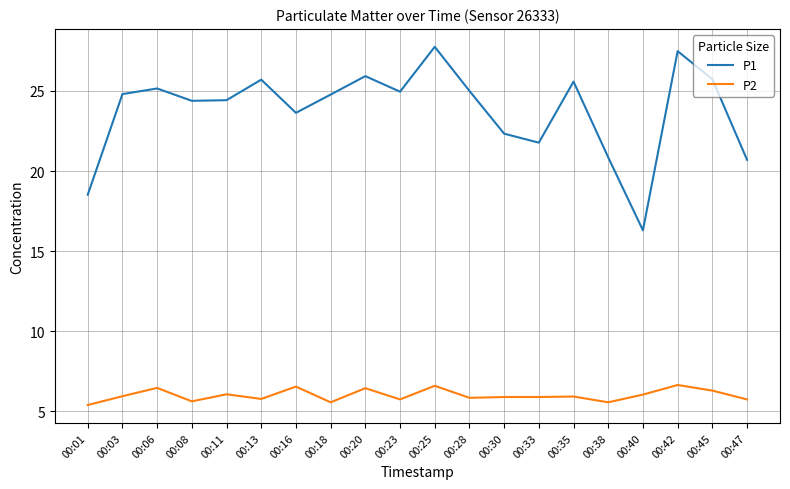

What is the maximum value for P2?

6.7